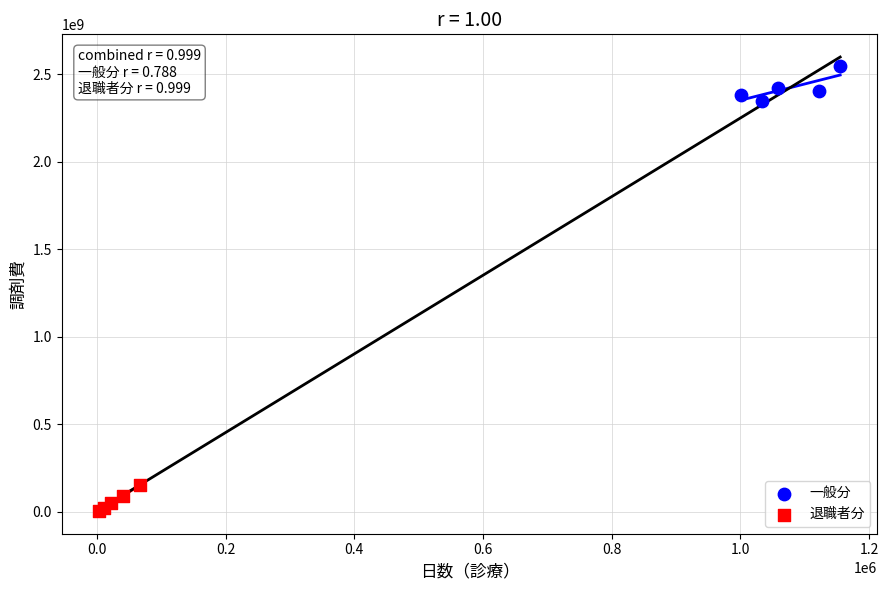

Which series contains the lowest Y value?

退職者分